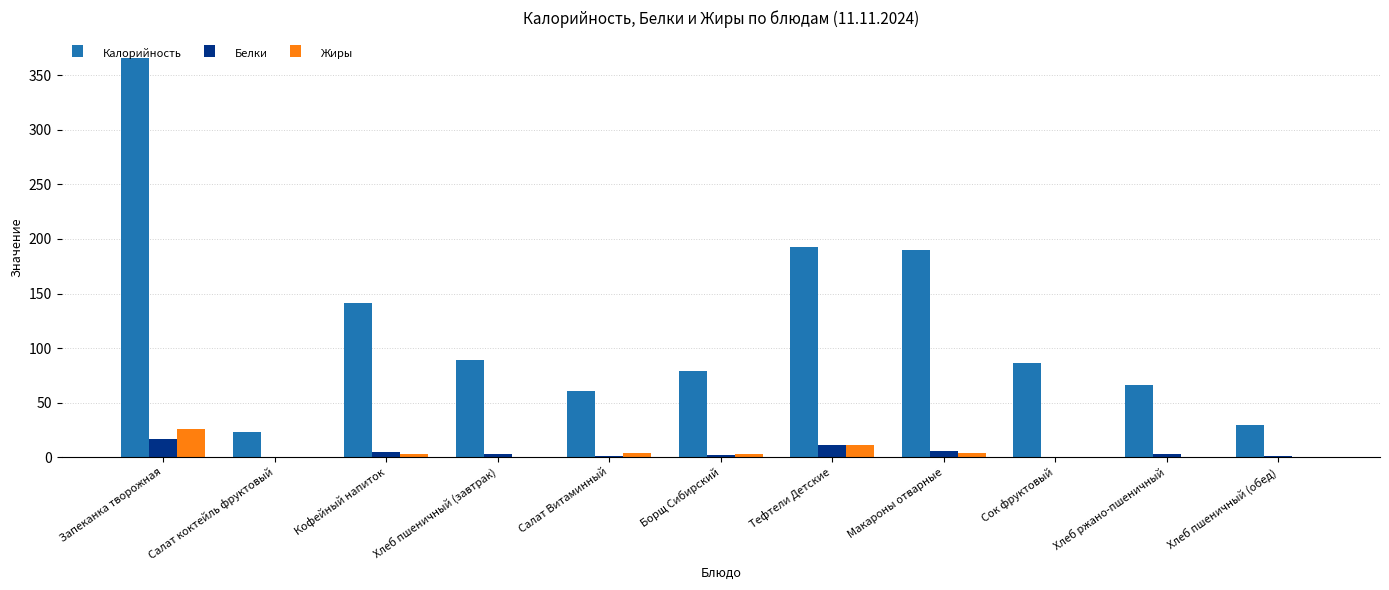

At which category is the sum across all series the highest?

Запеканка творожная